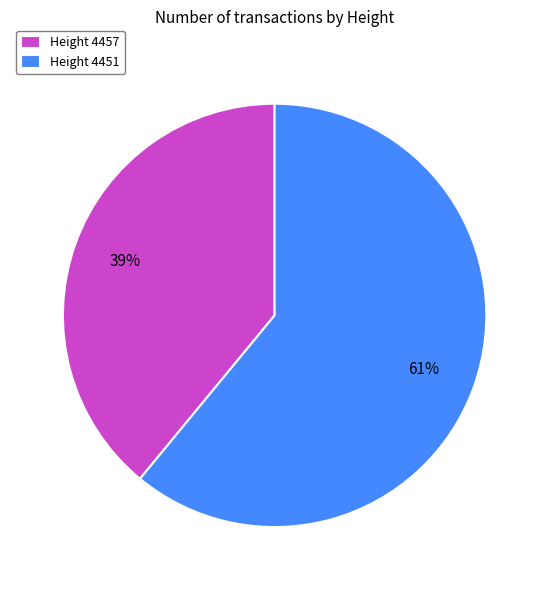

To the nearest percent, what percentage of the pie is Height 4451?

61%